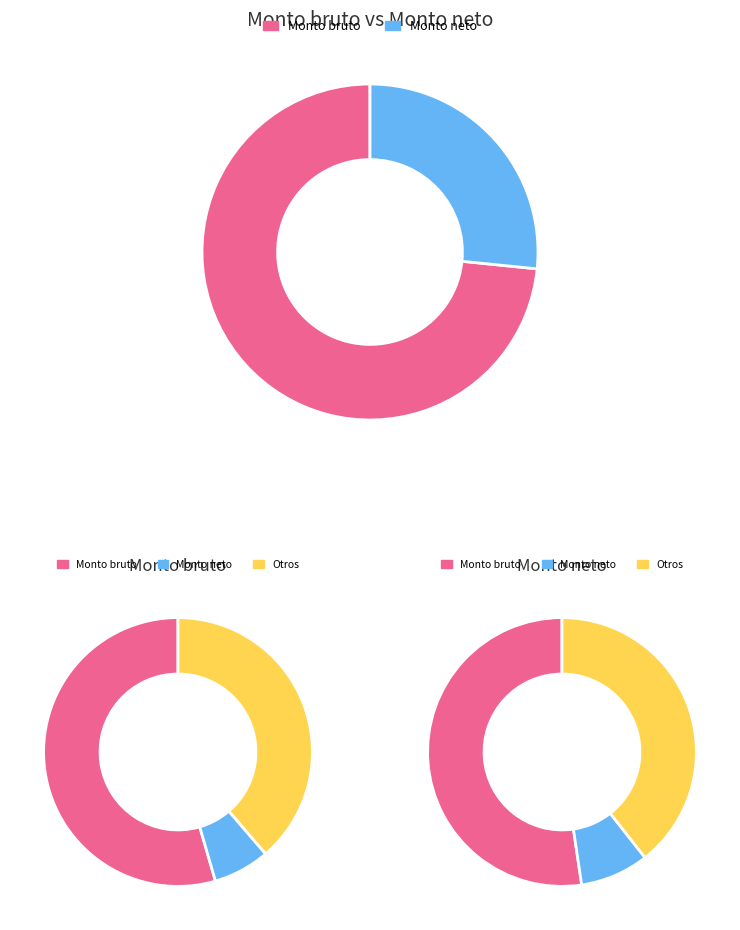

What is the difference between the highest and lowest values at ID 6?

5